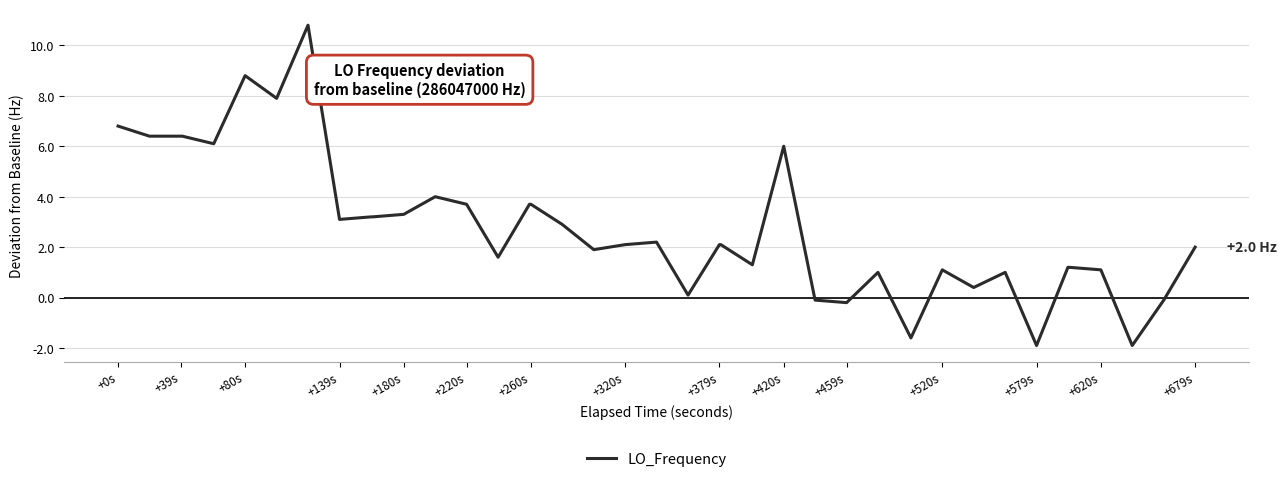

True or false: the data has more than 0 interior local peaks.

True